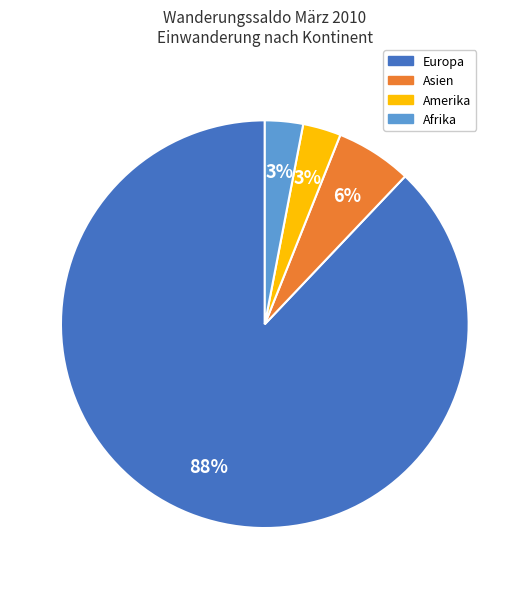

To the nearest percent, what is the average slice percentage?

25%